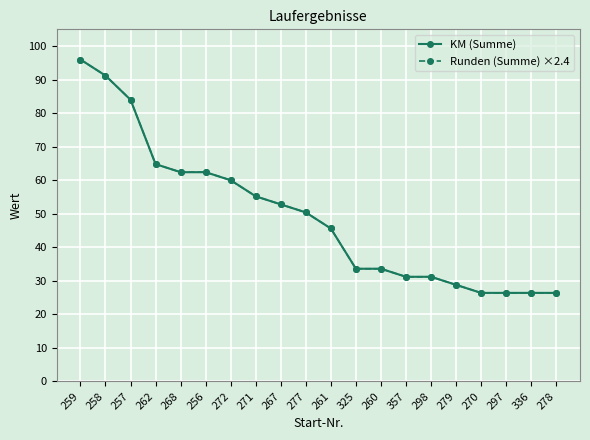

Between 267 and 297, which series saw the biggest shift?

KM (Summe)